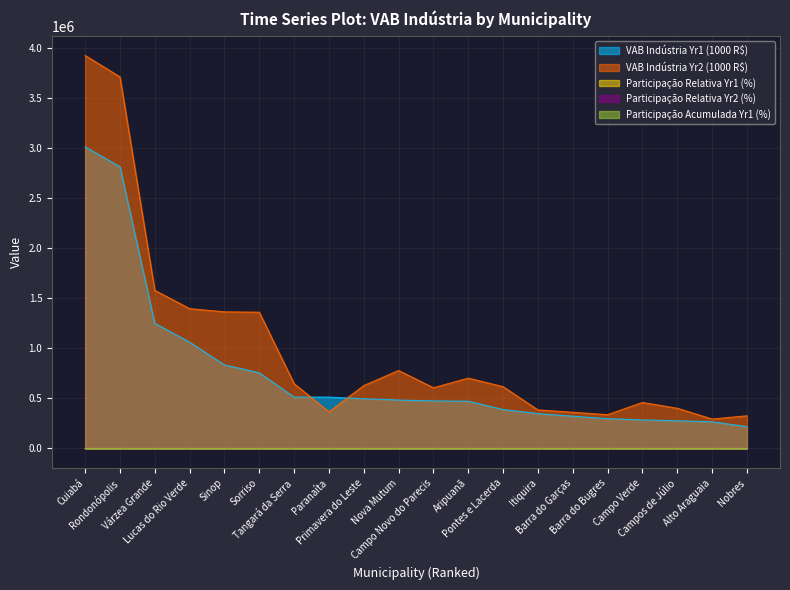

What is the label of the 4th point from the right?

Campo Verde